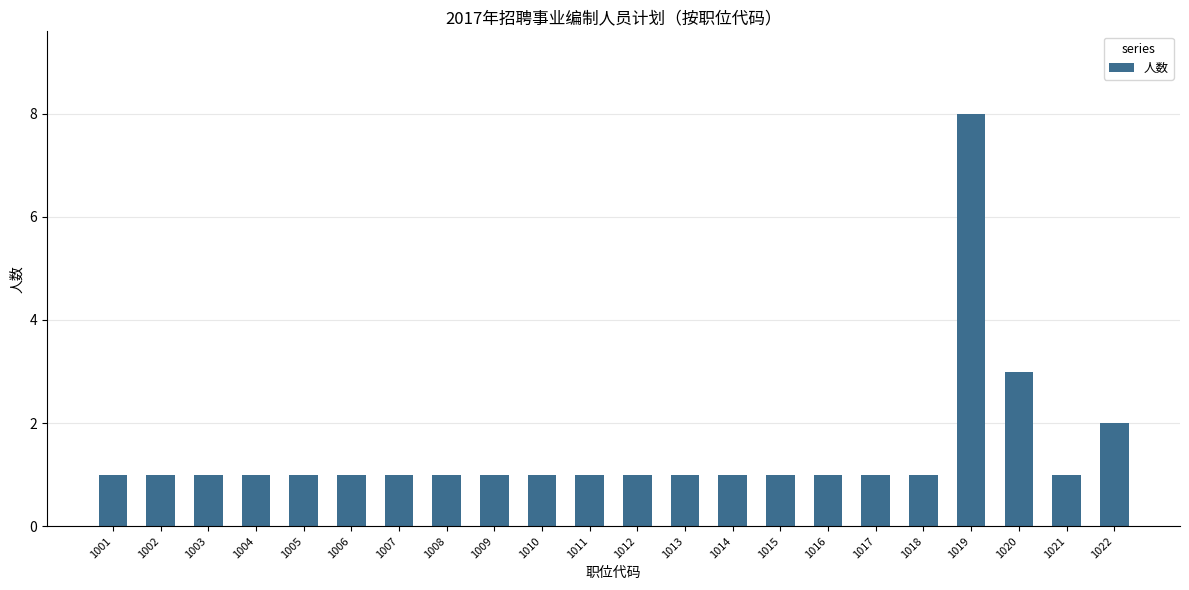

Does the chart contain stacked bars?

No